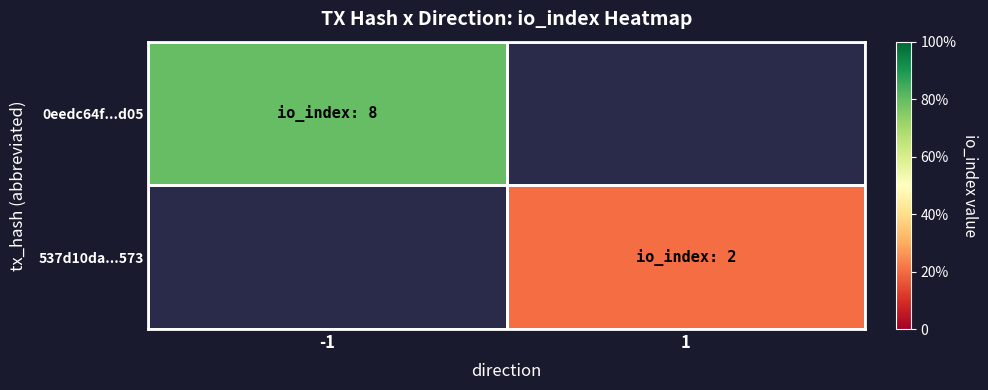

List the labels in order of 0eedc64f...d05 value, smallest first.

-1, 1